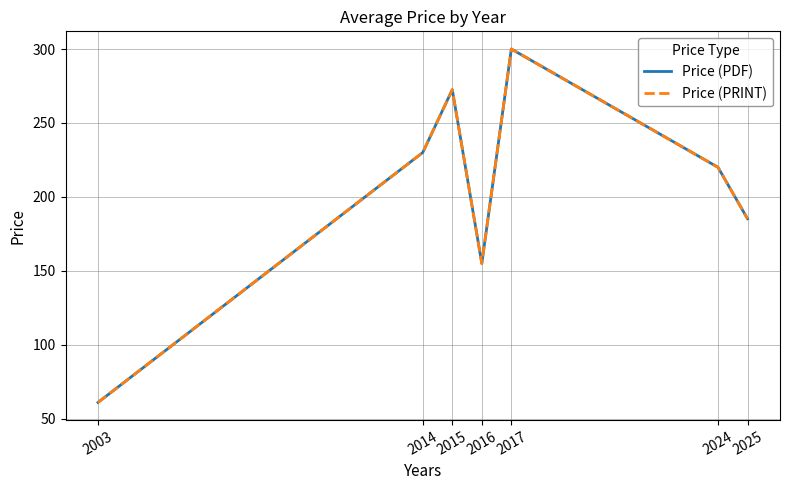

True or false: Price (PDF) and Price (PRINT) cross at least once.

False